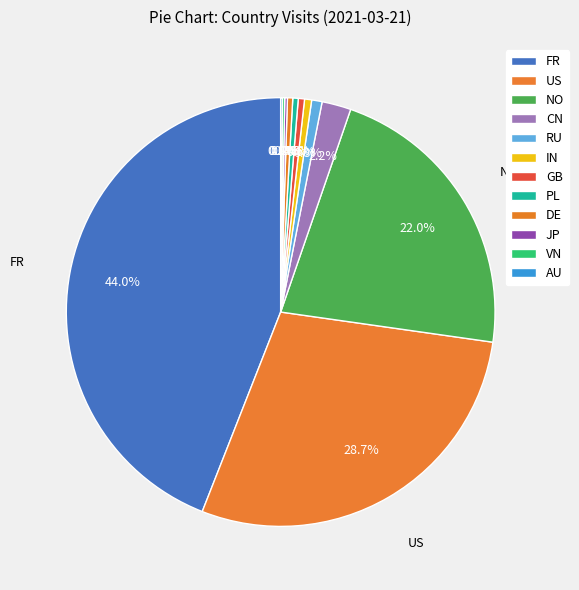

Which slice is the largest?

FR